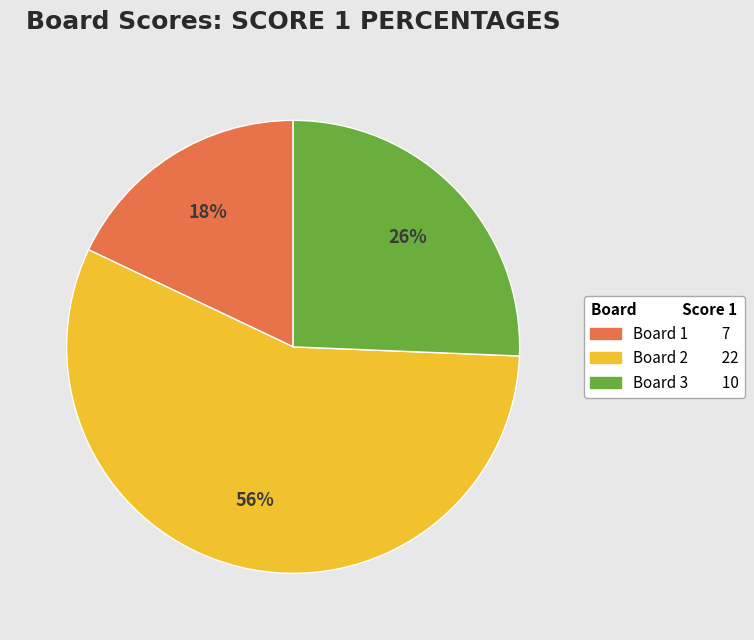

Count the number of slices in the pie.

3